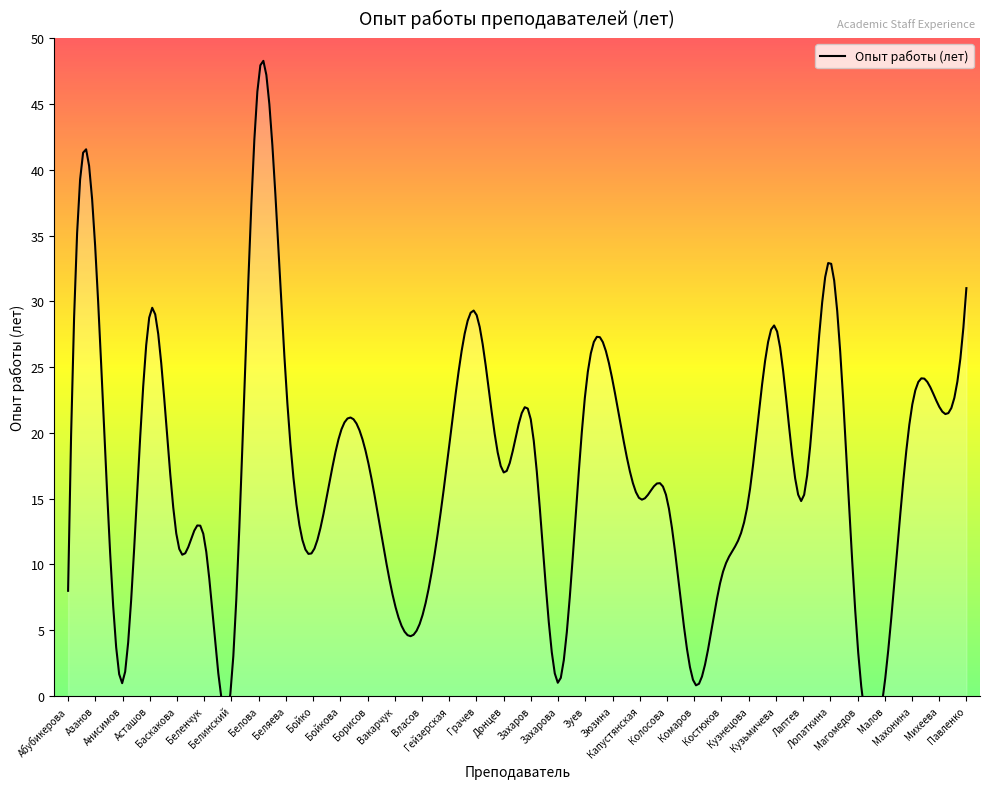

What position from the right is Зюзина?

14